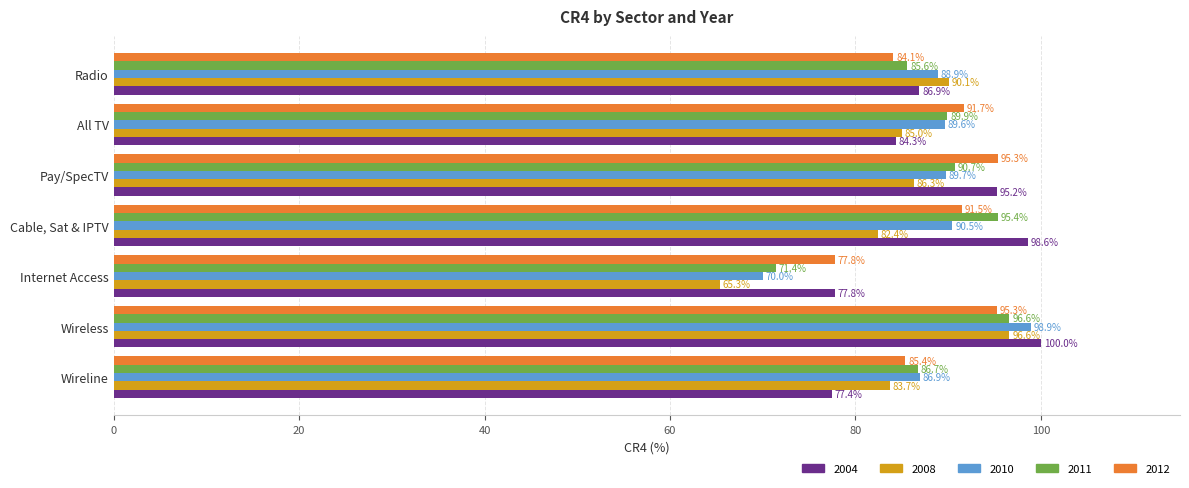

What is the difference between the maximum and second lowest values in the 2008 series?

14.2